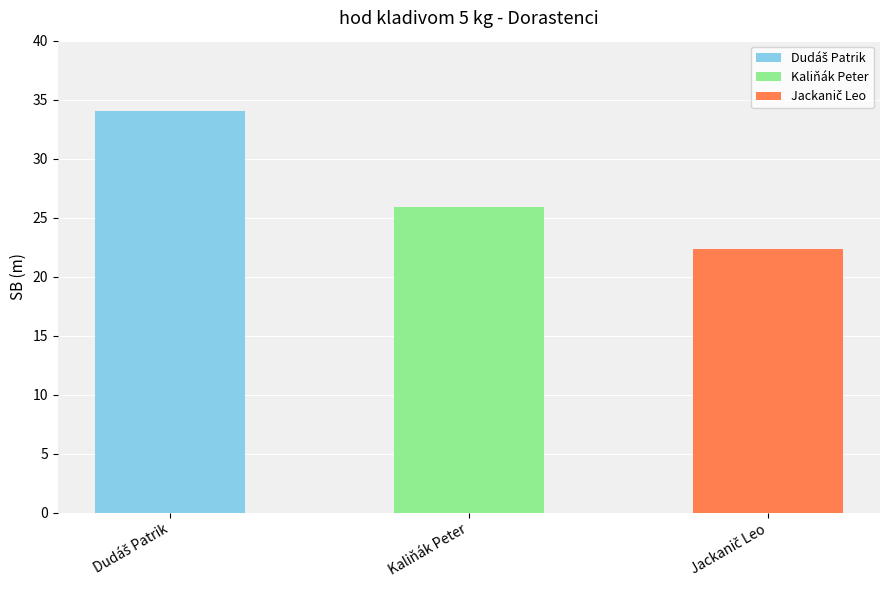

At which category does the chart reach its minimum across all series?

Jackanič Leo